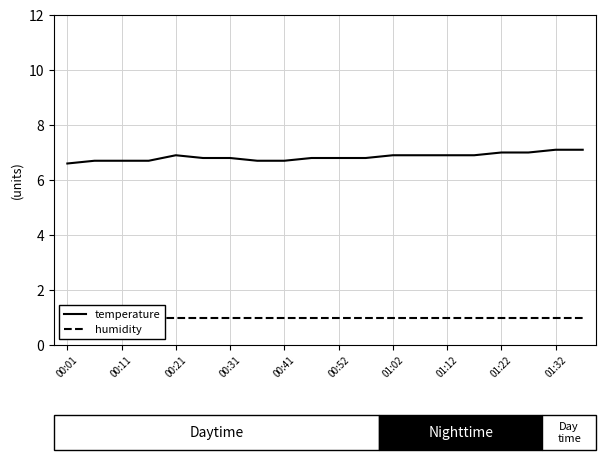

What is the lowest value of the temperature series?

6.6